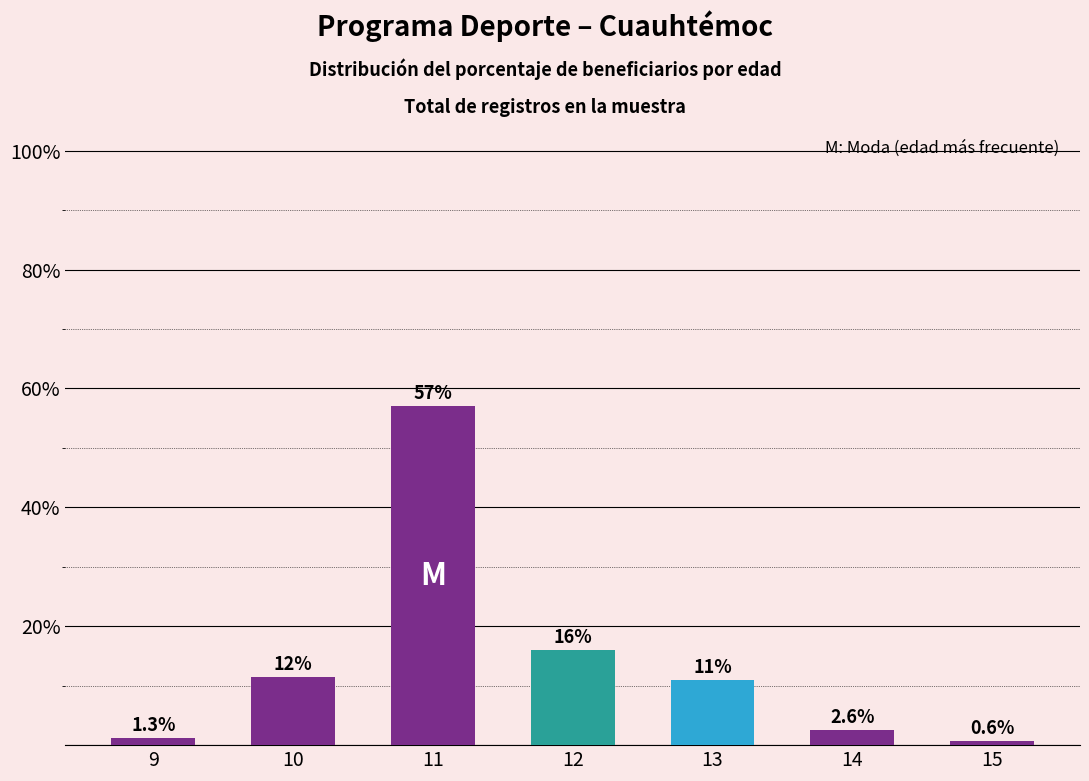

Between 13 and 10, which is larger?

10